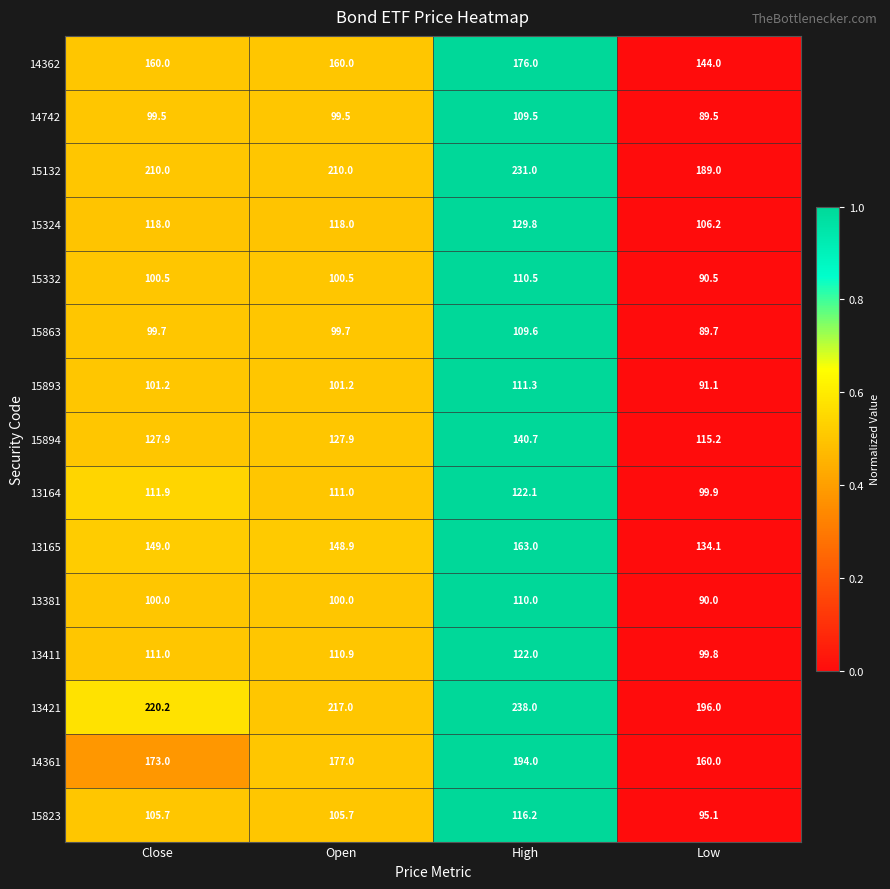

True or false: 13381 has a value of 60.2 at Close.

False